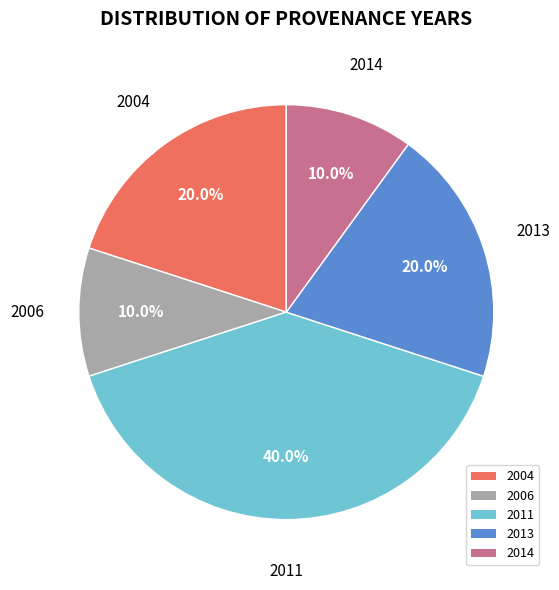

To the nearest percent, what is the average slice percentage?

20%